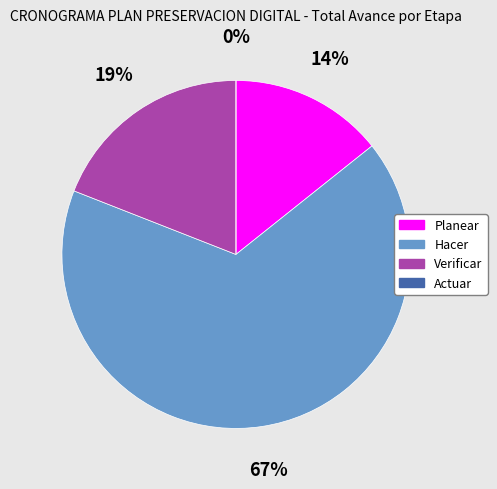

What is the change in value from Planear to Verificar?

+0.2